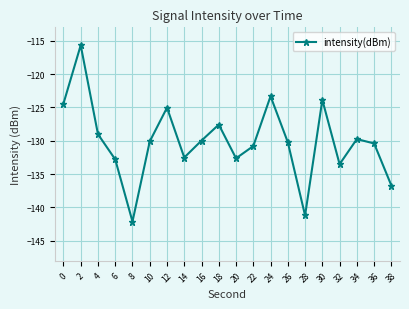

At which category does the data reach its first local peak?

2